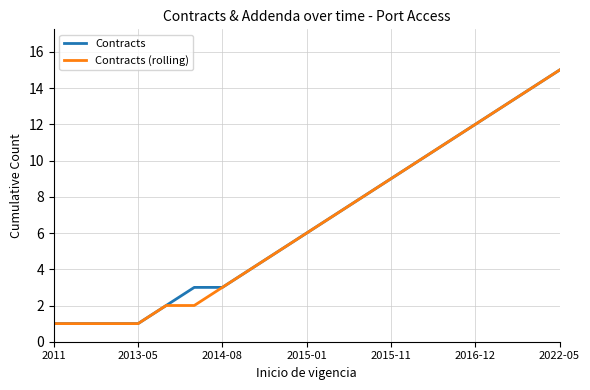

What is the highest value of the Contracts series?

15